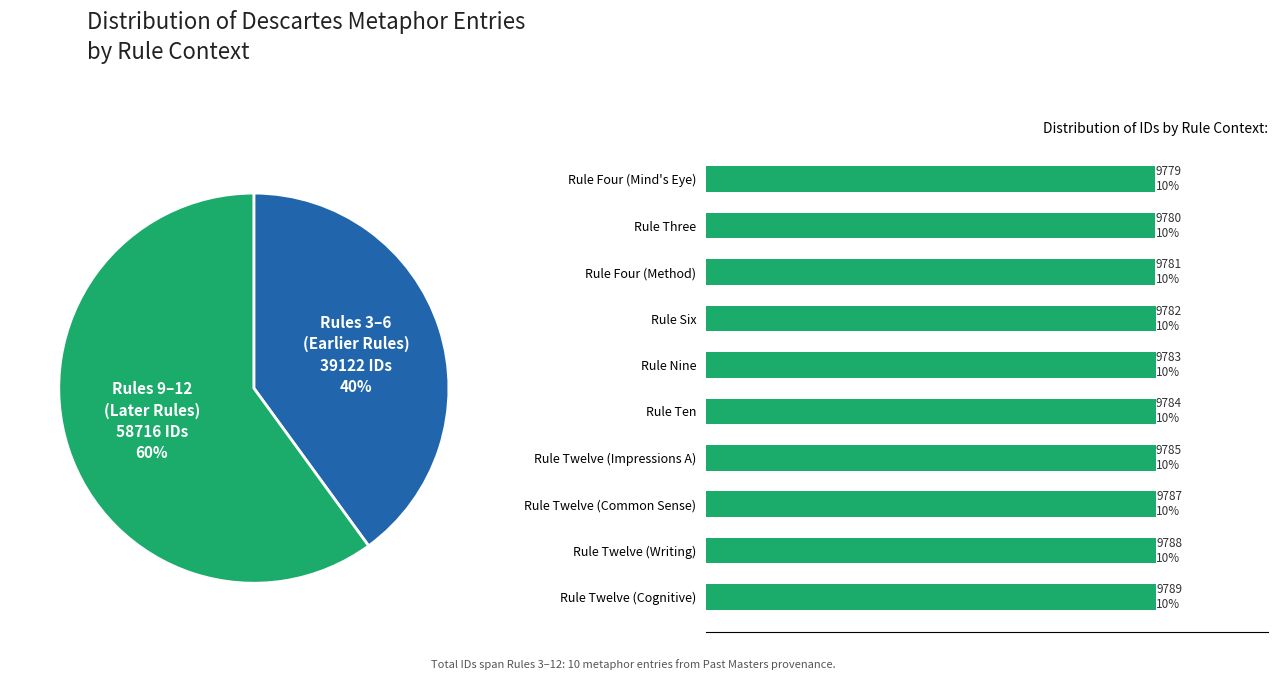

Between Rule Twelve (Cognitive) and Rule Twelve (Writing), which is larger?

Rule Twelve (Cognitive)